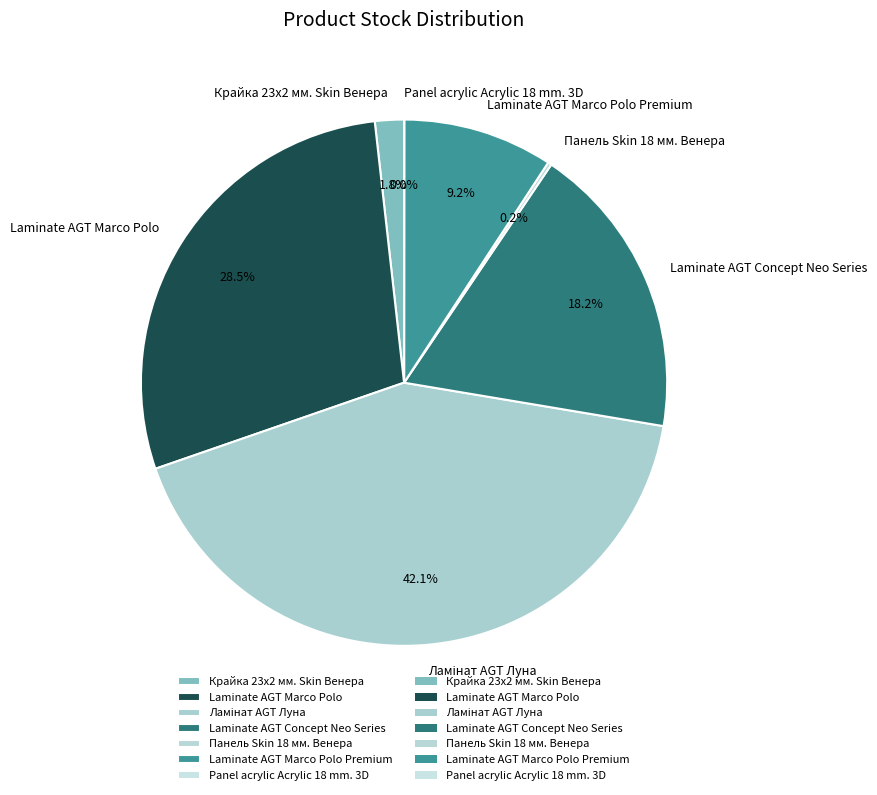

Does any single category account for the majority?

No